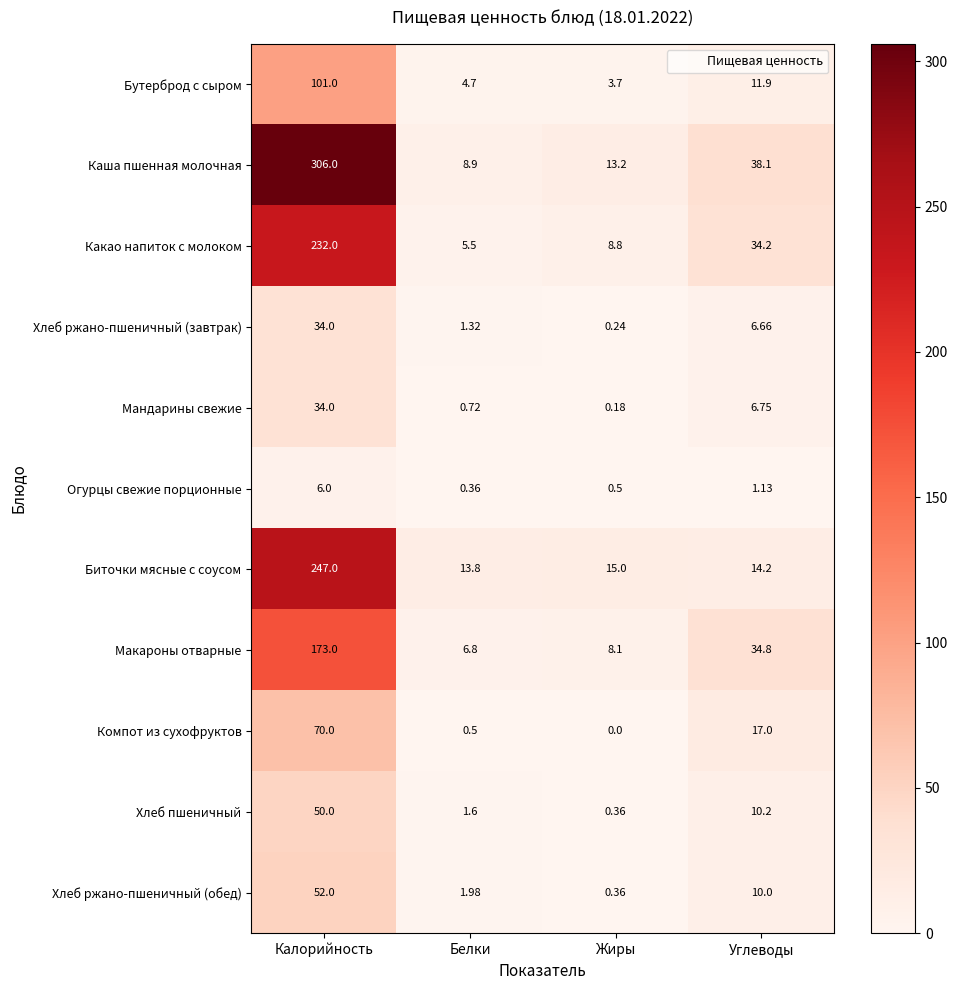

How many distinct data groups are displayed?

11